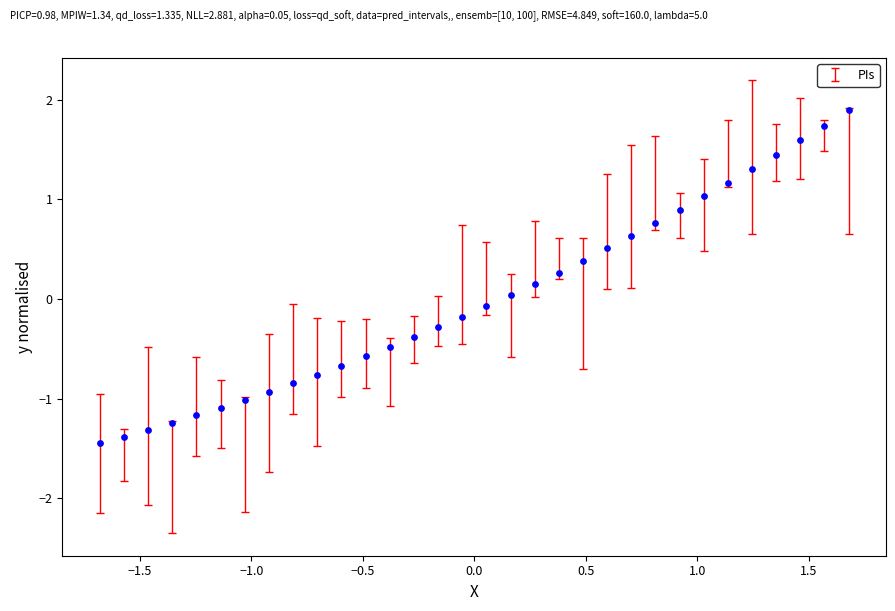

What is the range of X values (max minus min)?

3.4